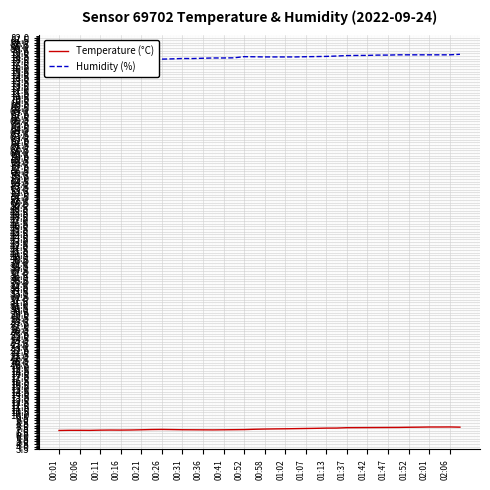

Is this an area chart (filled region under the line)?

No